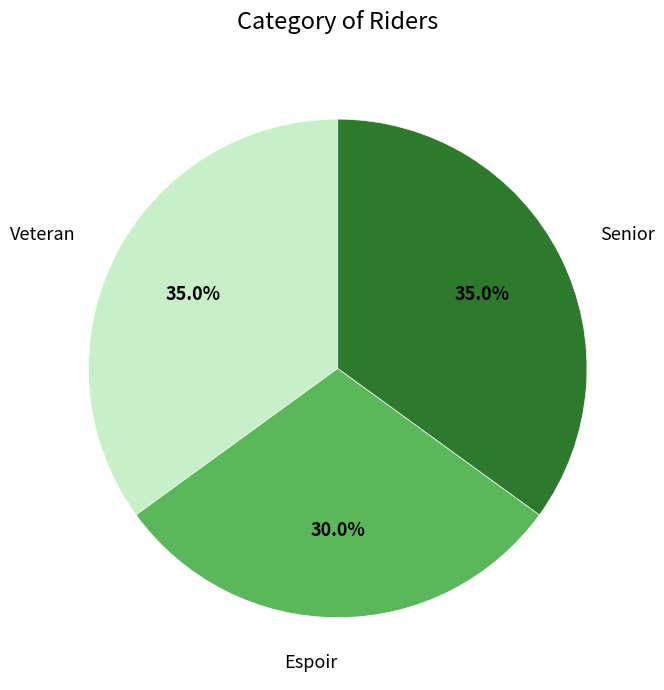

Does any single category account for the majority?

No